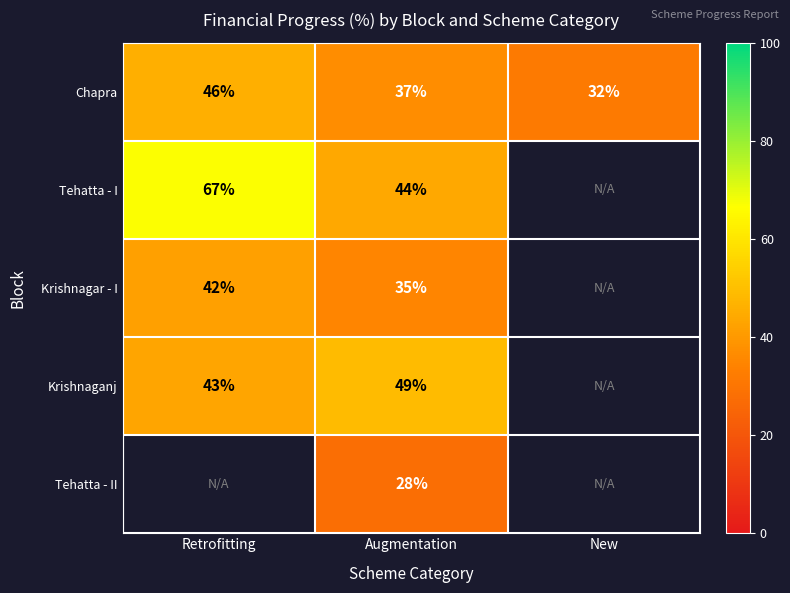

Is the value of Krishnaganj at Augmentation greater than the value of Chapra at Augmentation?

Yes